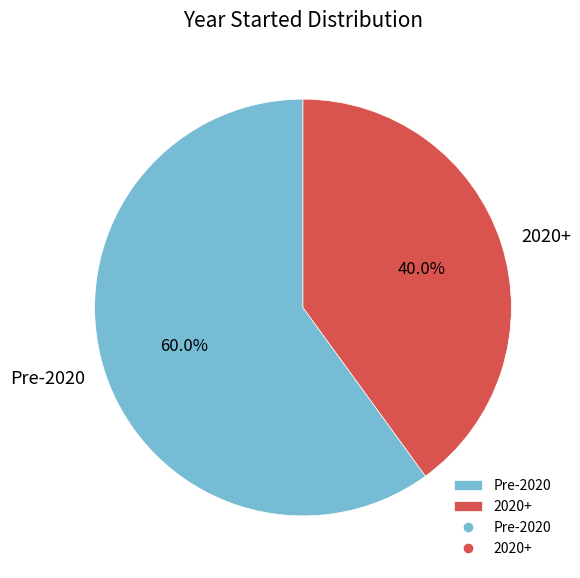

Which category has the biggest portion of the pie?

Pre-2020